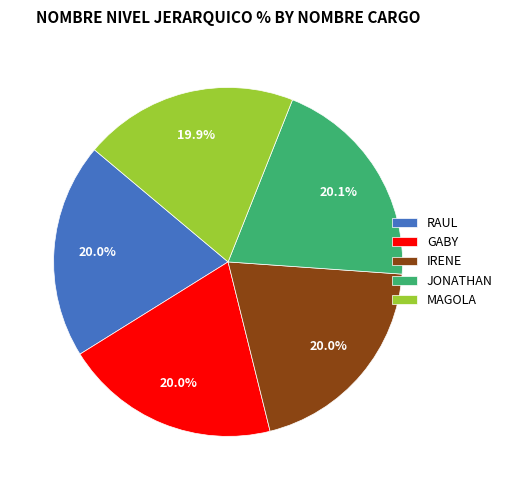

Is there any slice that represents more than half of the pie?

No